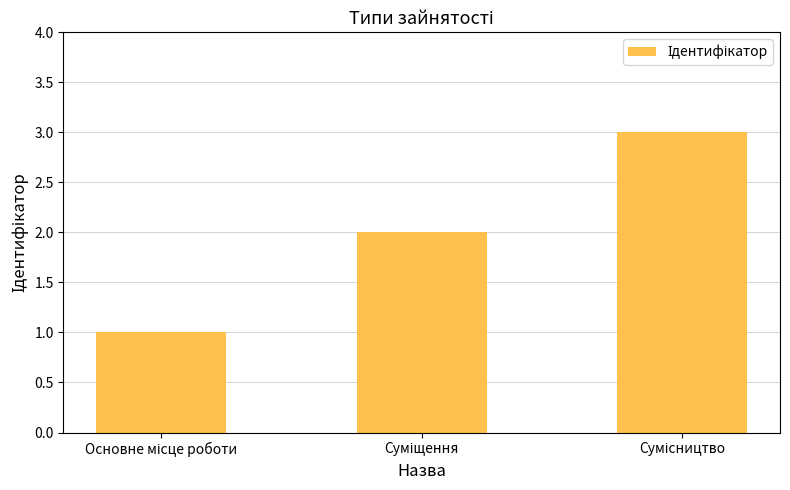

What is the maximum value shown in the chart?

3